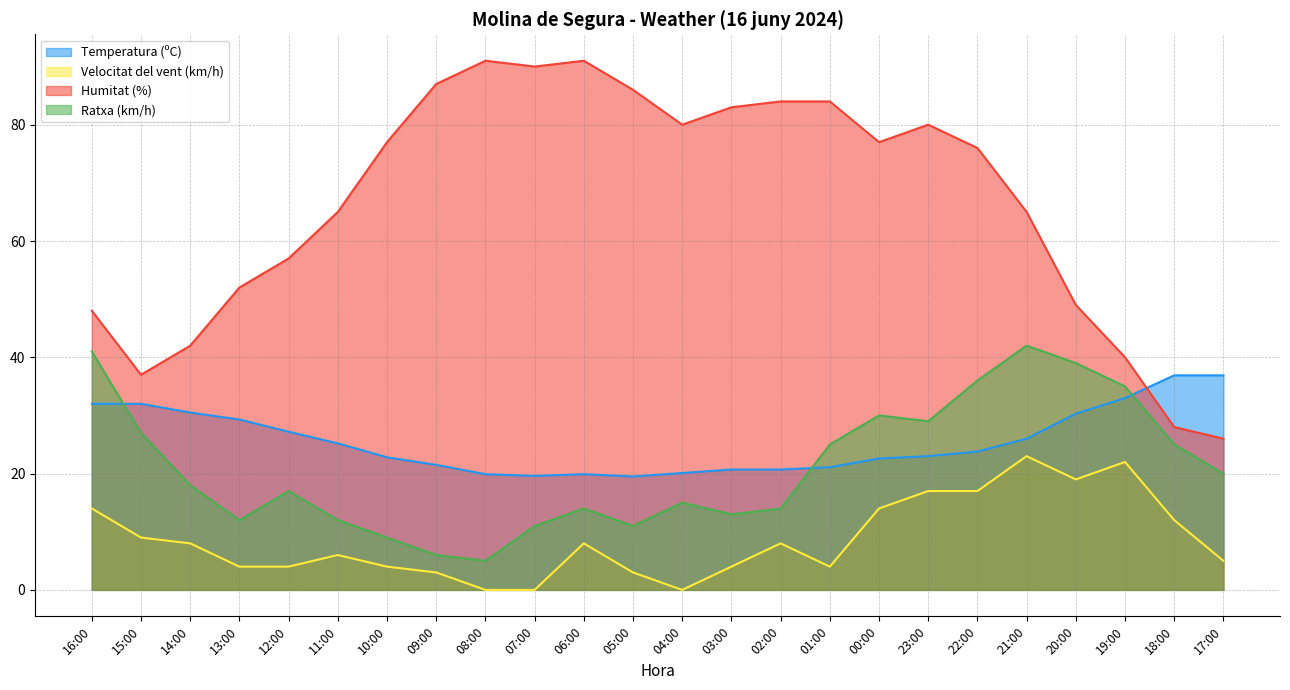

What are all the series names shown in the legend?

Temperatura (ºC), Velocitat del vent (km/h), Humitat (%), Ratxa (km/h)